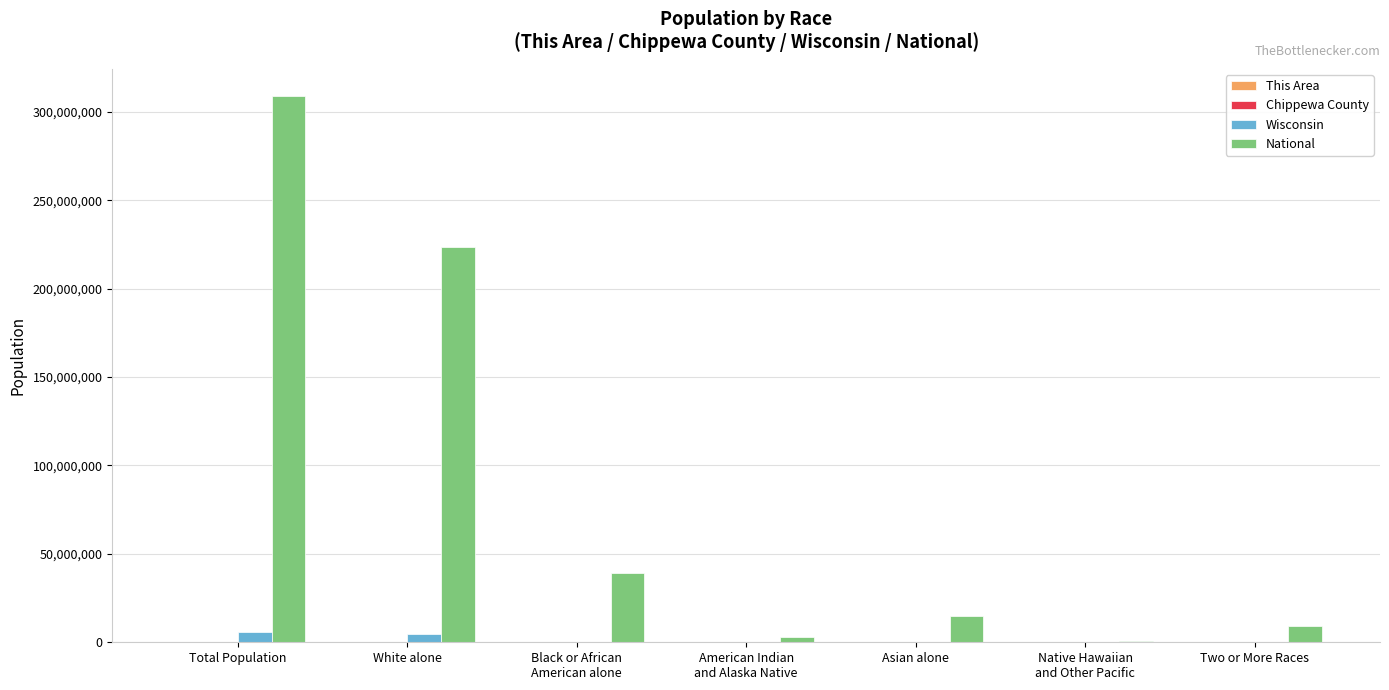

Is it true that Wisconsin equals 104317 at Two or More Races?

True